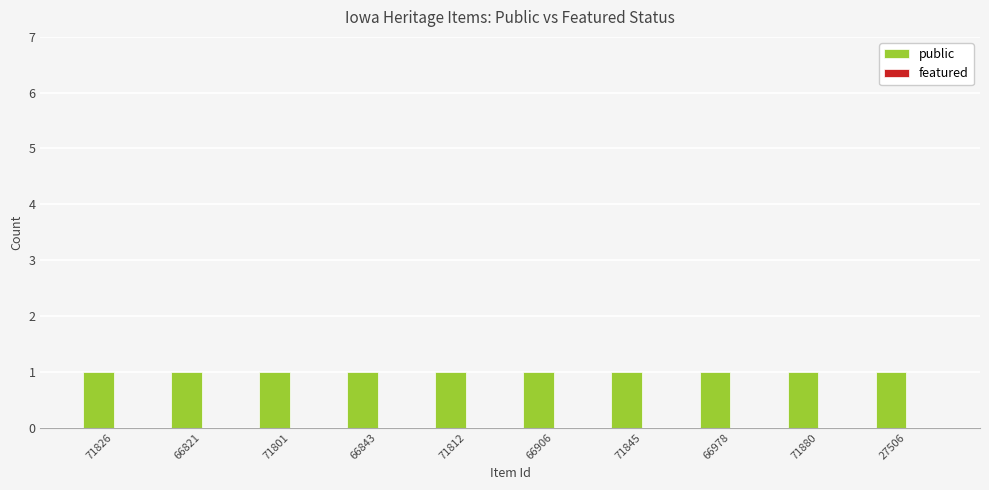

Between 71801 and 71812, which series saw the biggest shift?

public